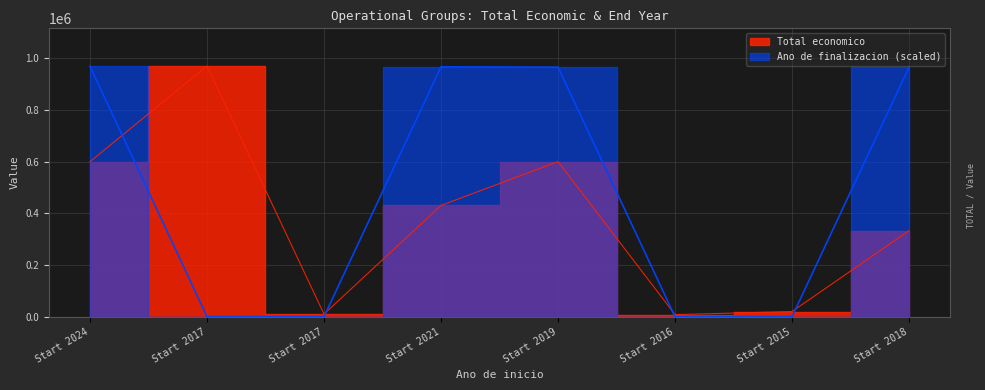

Rank the series by their average value, from lowest to highest.

Total economico, Ano de finalizacion